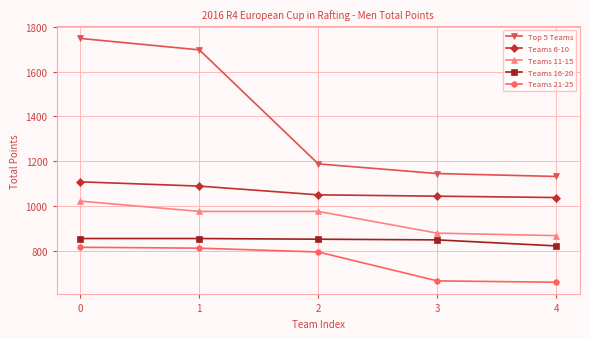

What is the value of the Teams 21-25 point at the 2nd from the left?

812